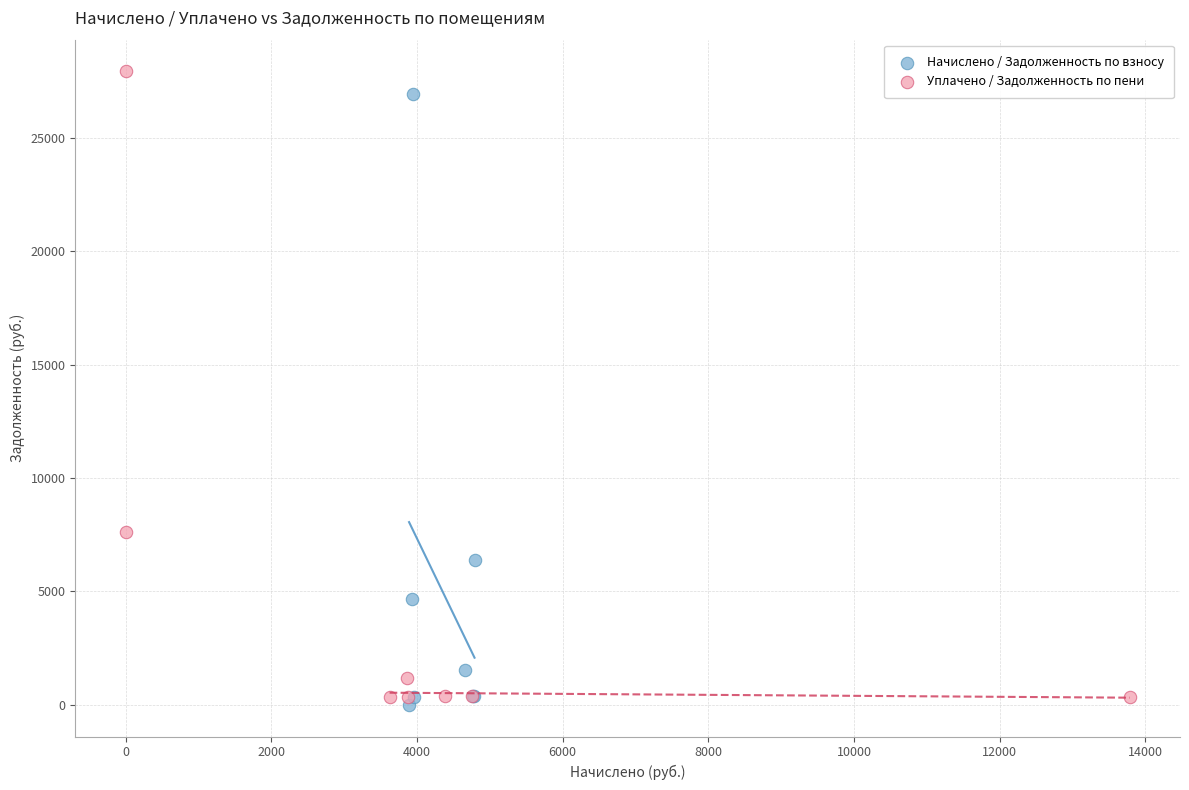

Which series contains the highest Y value?

Уплачено / Задолженность по пени